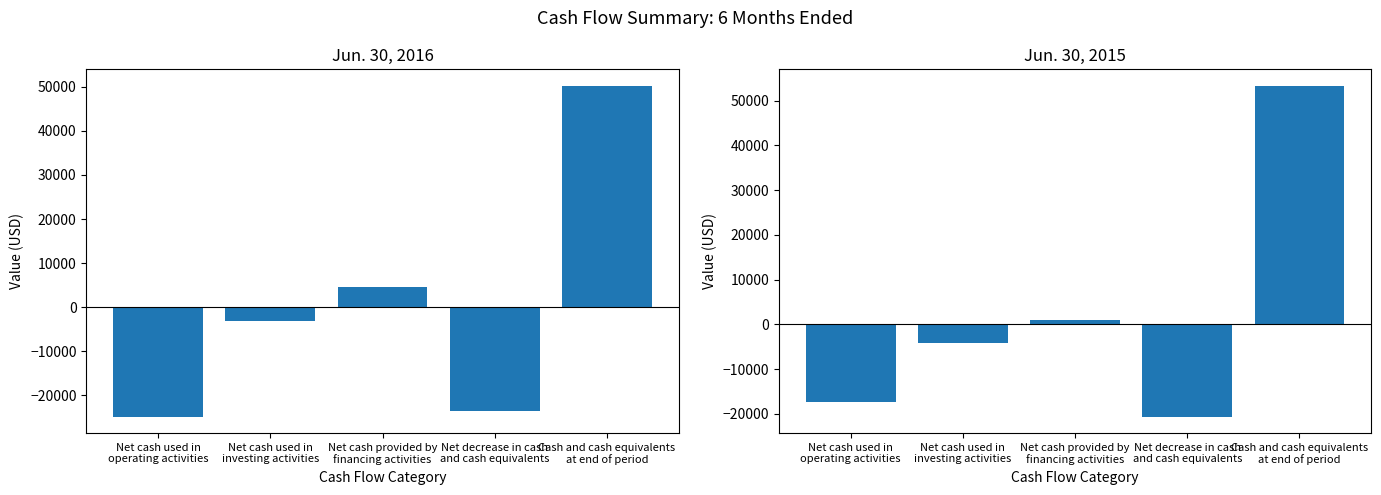

List the labels in order of Jun. 30, 2015 value, smallest first.

Net decrease in cash
and cash equivalents, Net cash used in
operating activities, Net cash used in
investing activities, Net cash provided by
financing activities, Cash and cash equivalents
at end of period